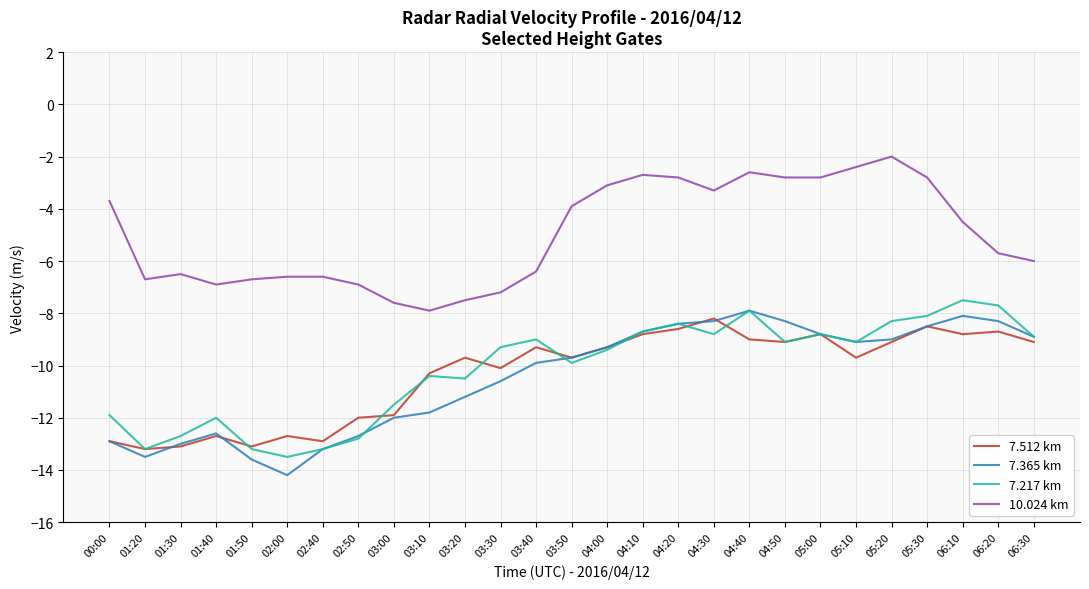

What position from the right is 04:10?

12